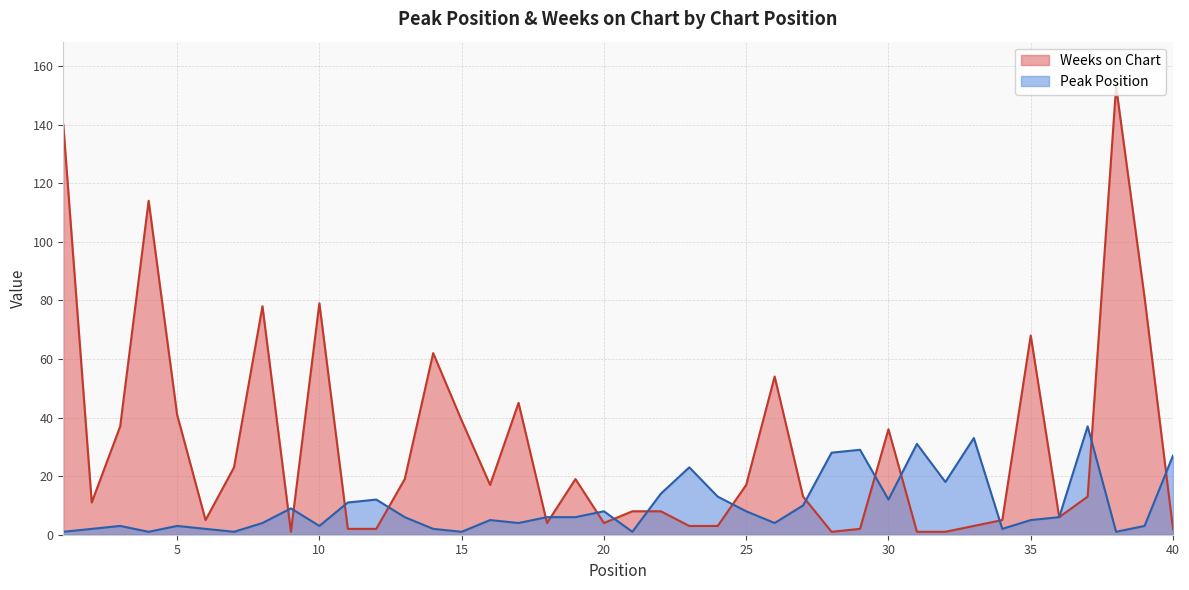

What is the smallest value displayed?

1